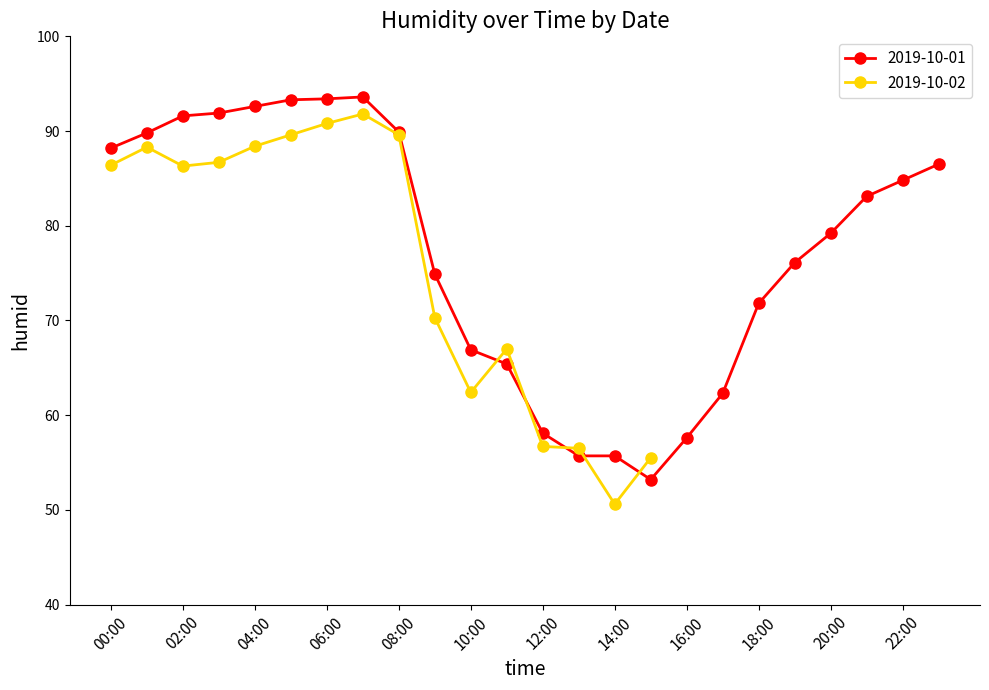

What is the lowest value of the 2019-10-01 series?

53.2